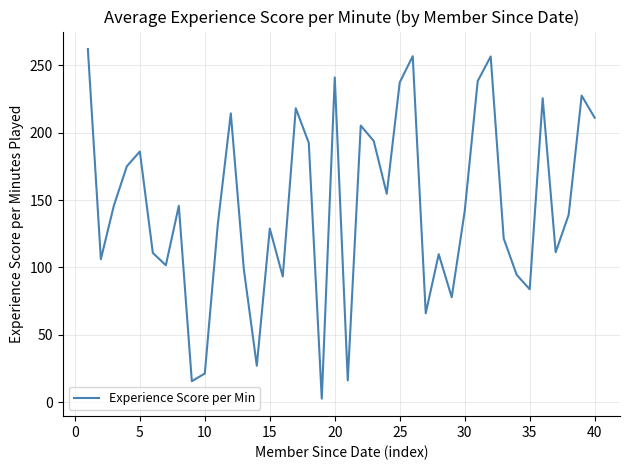

Does the chart have visible grid lines?

Yes